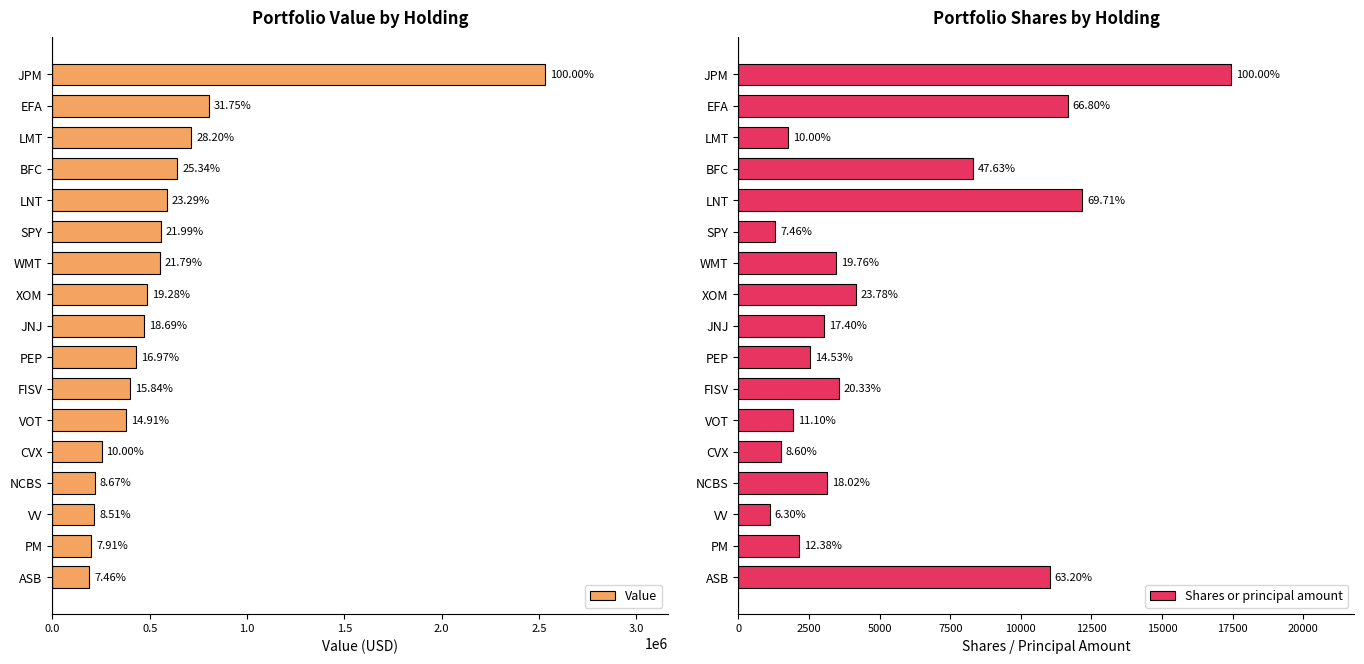

Does the chart contain stacked bars?

No